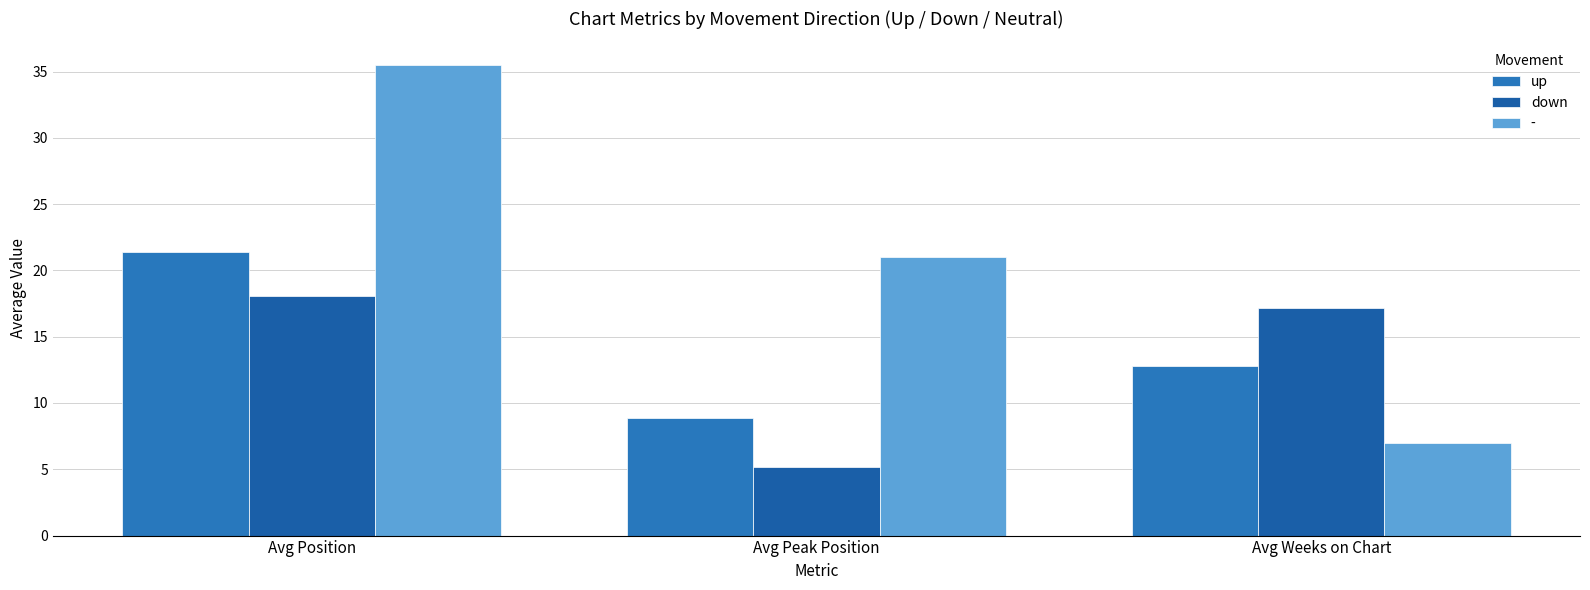

How many data points in - are less than 21?

1